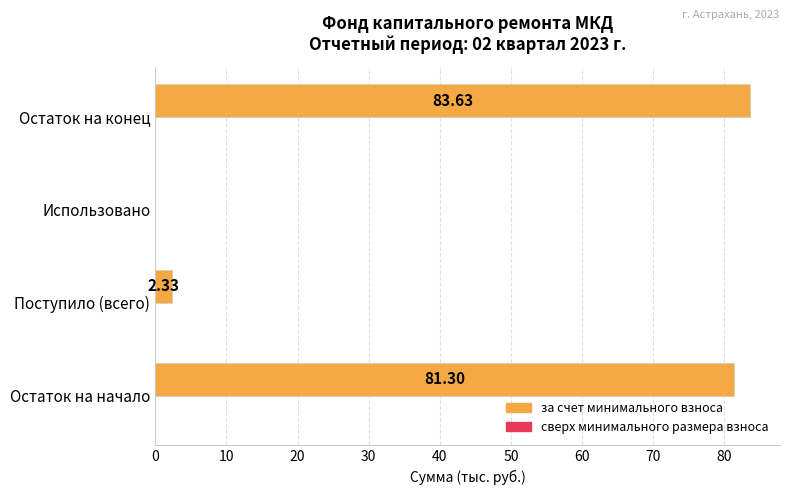

What is the change in value from Поступило (всего) to Остаток на конец?

+81.3